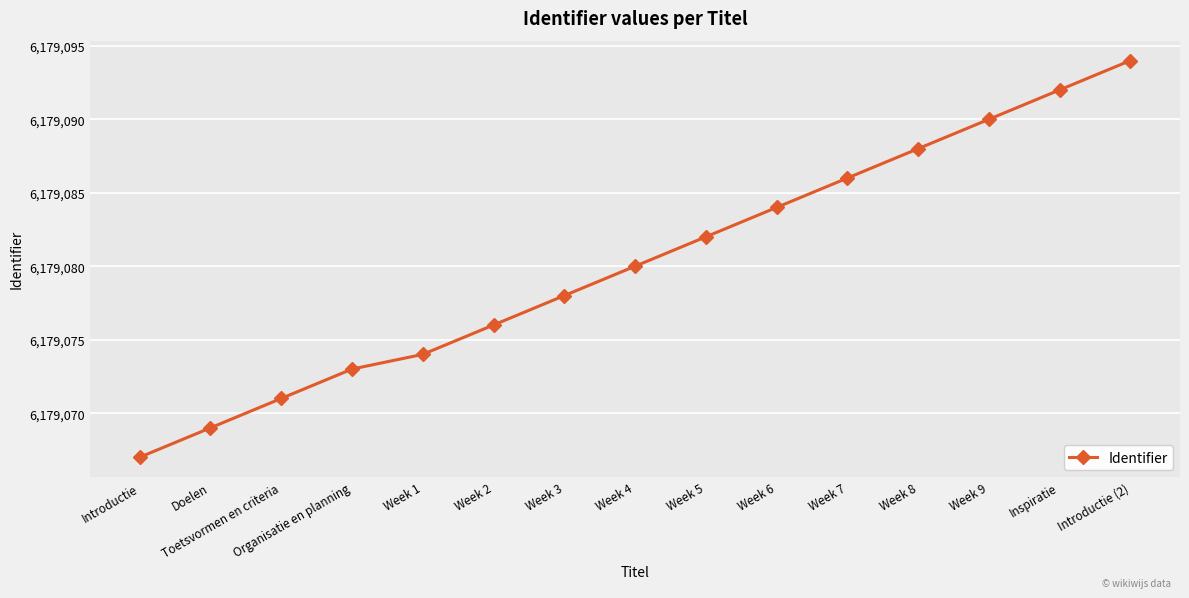

What is the difference between the second highest and second lowest values?

23